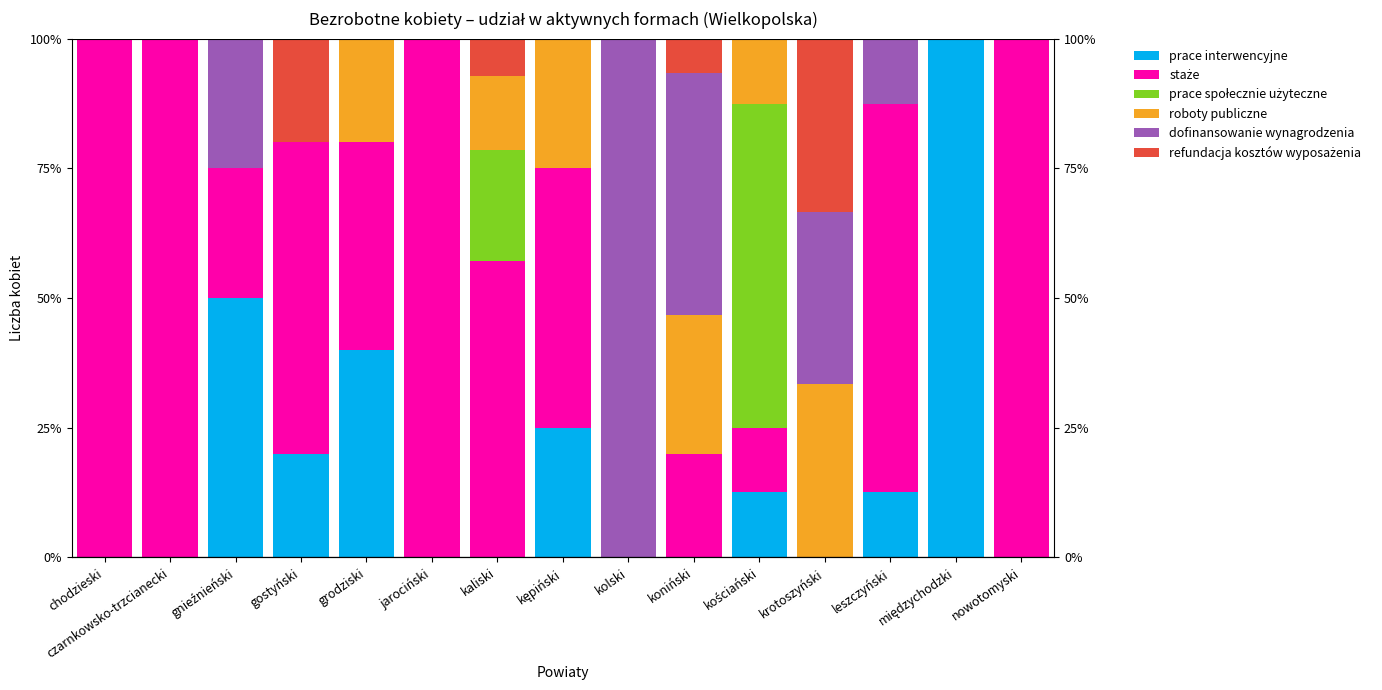

What are all the series names shown in the legend?

prace interwencyjne, staże, prace społecznie użyteczne, roboty publiczne, dofinansowanie wynagrodzenia, refundacja kosztów wyposażenia